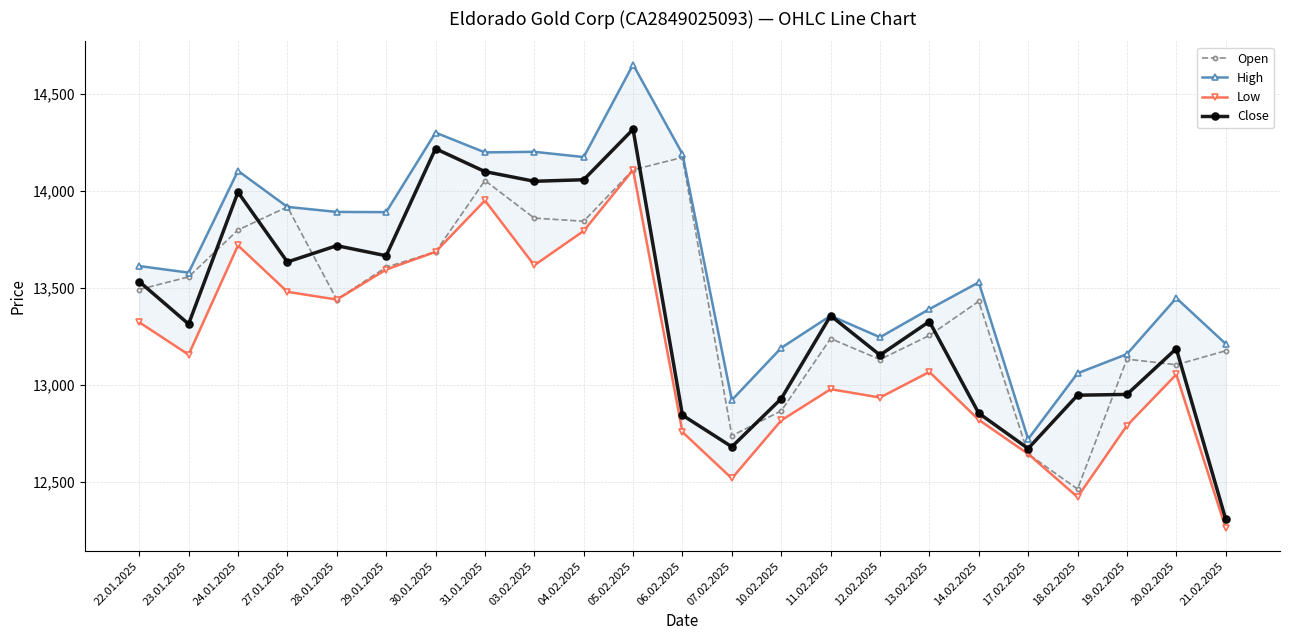

Which series has the largest range (max minus min)?

Close